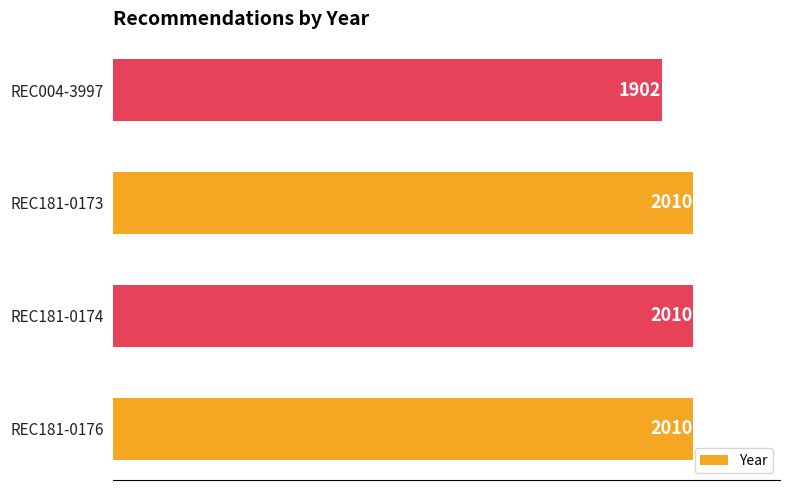

True or false: the data shows 2010 at REC181-0173.

True